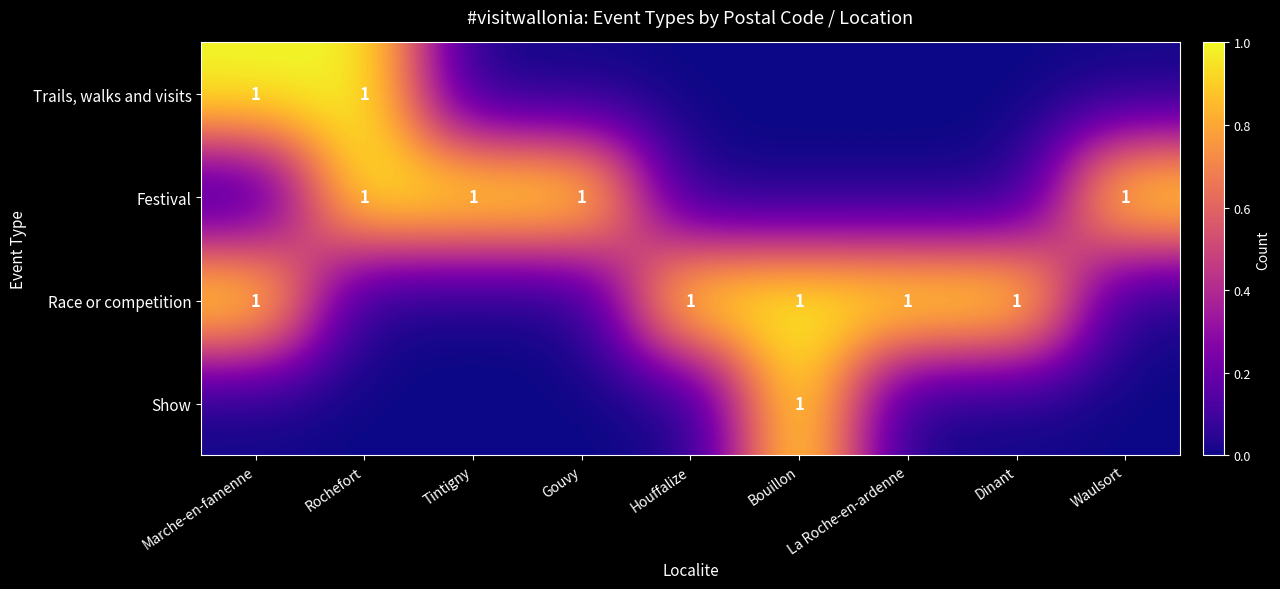

At how many categories does at least one series exceed 0?

9